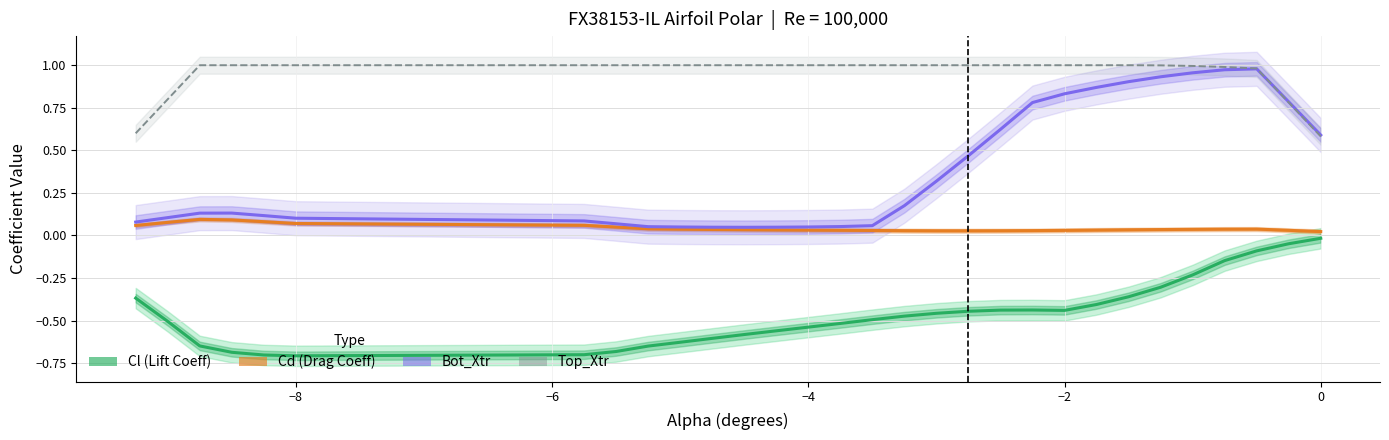

True or false: Top_Xtr has more than 0 interior local peaks.

False